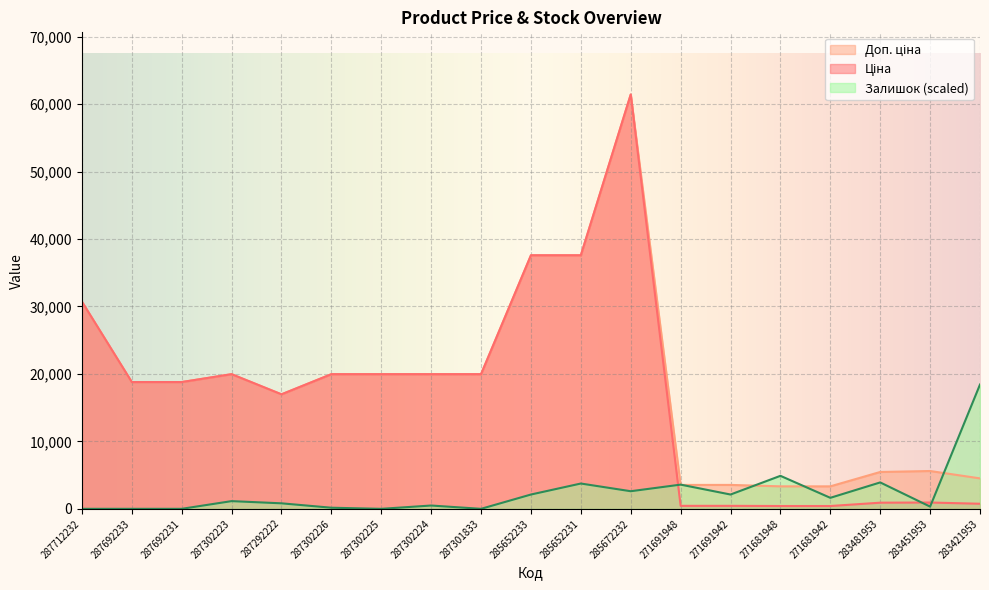

How many intersections are there between Залишок and Ціна?

3